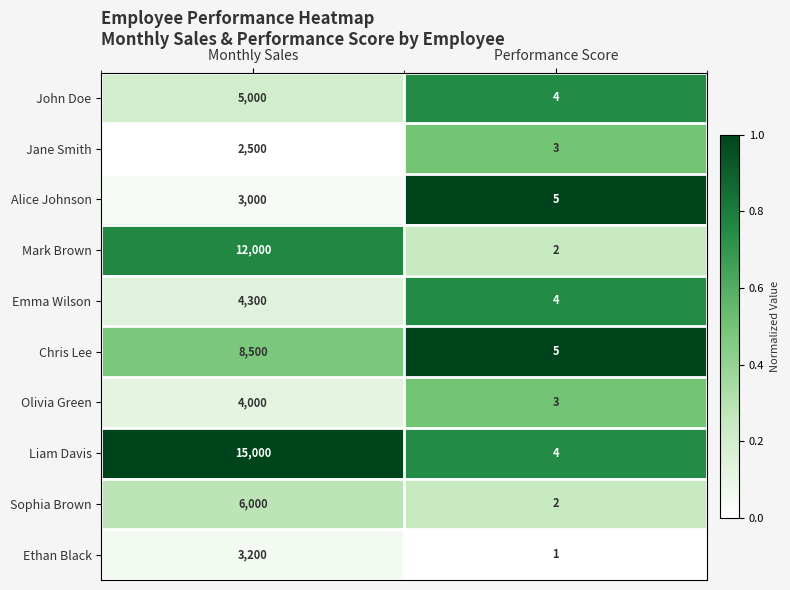

Is it true that Alice Johnson equals 714 at Monthly Sales?

False